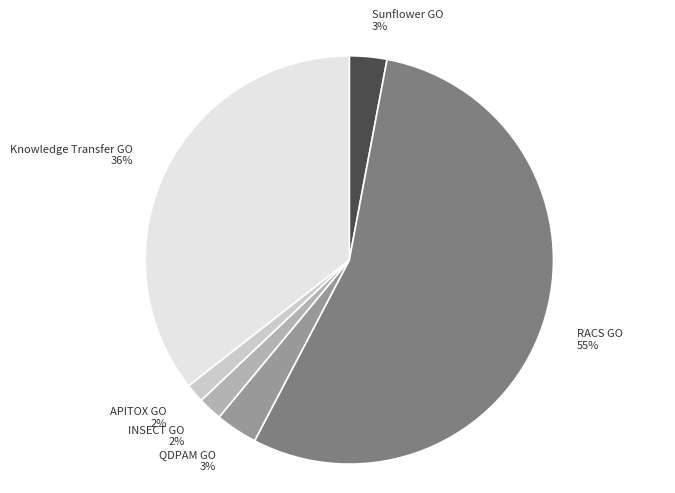

Do QDPAM GO and Knowledge Transfer GO together represent more than half of the pie?

No